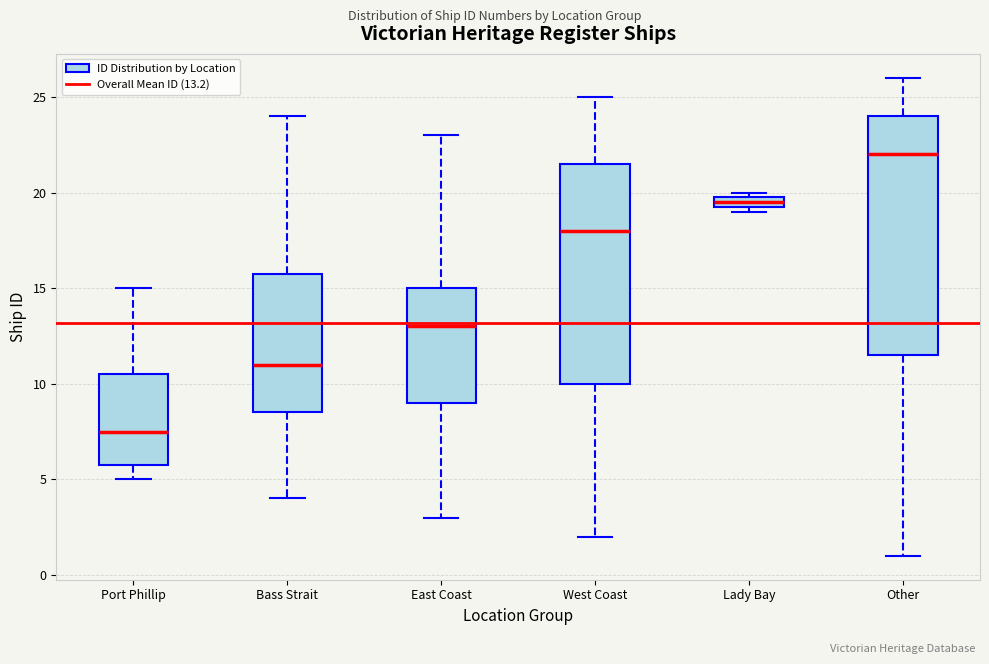

Where is the lower edge of the box for Lady Bay on the y-axis? The values are not printed on the chart, so give them approximately, as read against the axis.

19.5